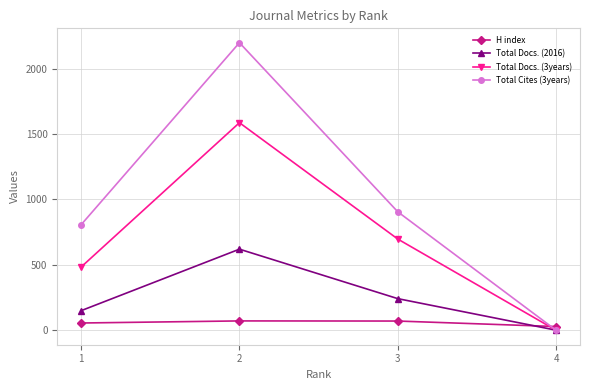

What is the average value of the Total Cites (3years) series?

977